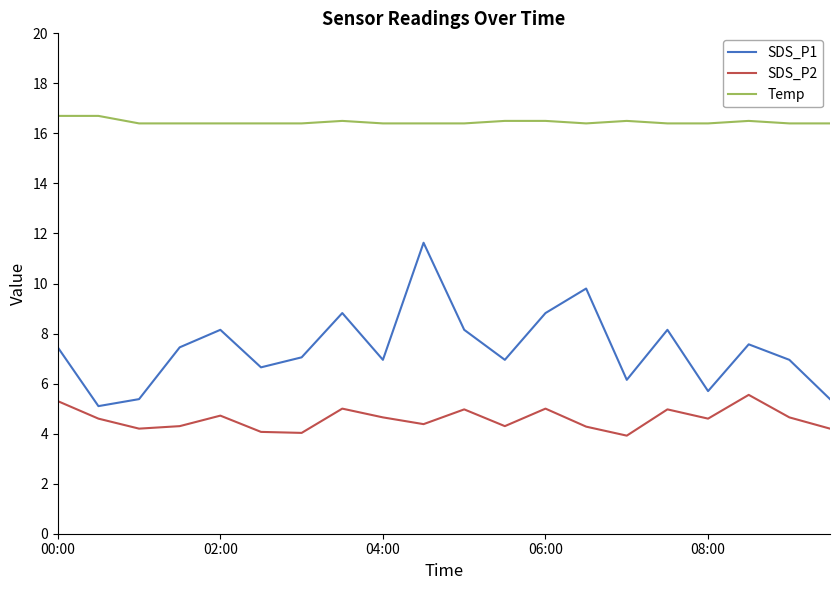

What is the difference between the maximum and second lowest values in the Temp series?

0.3